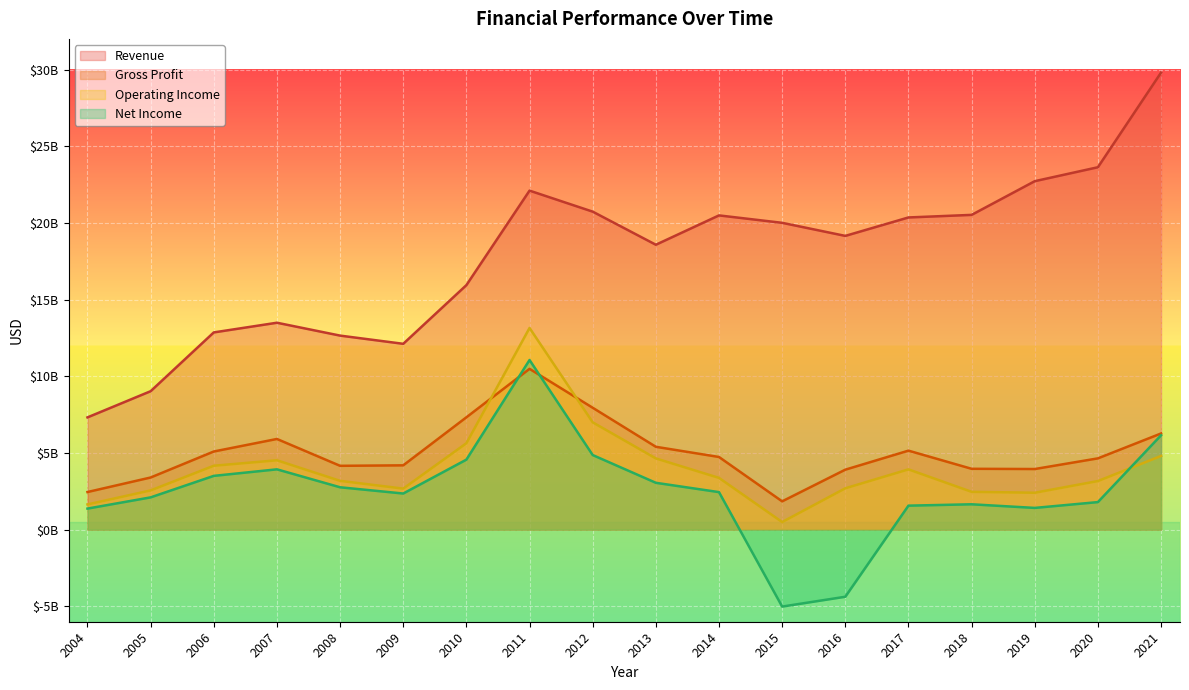

What is the value of the Gross Profit point at the 10th from the left?

5406000000